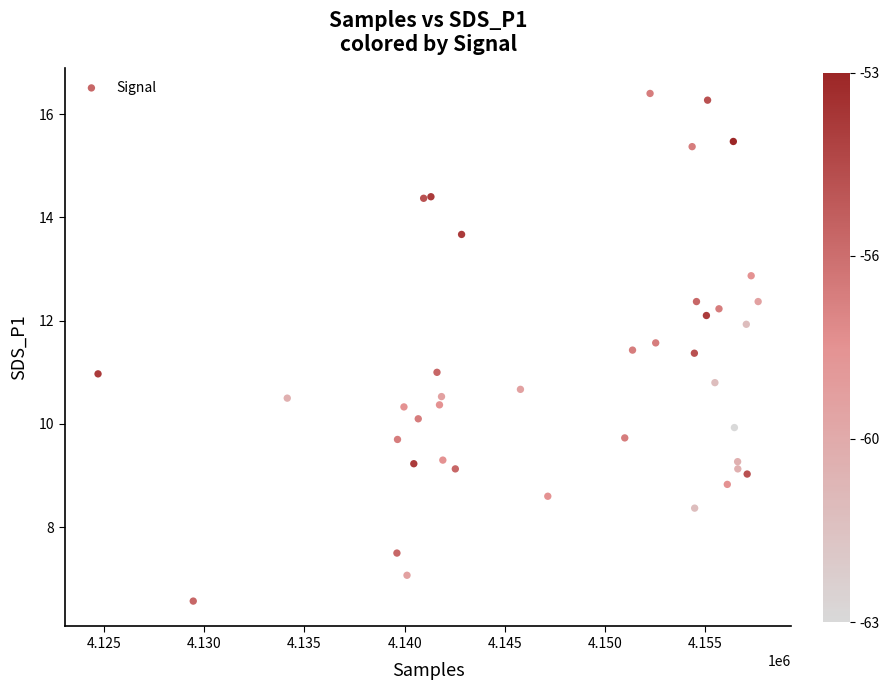

What is the range of X values (max minus min)?

32938.0